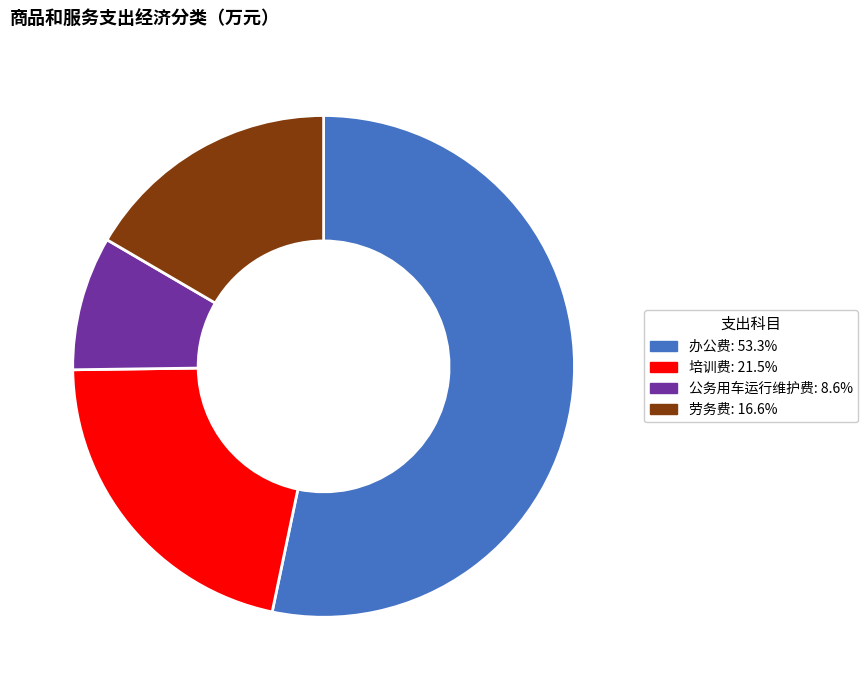

How many slices are in this pie chart?

4